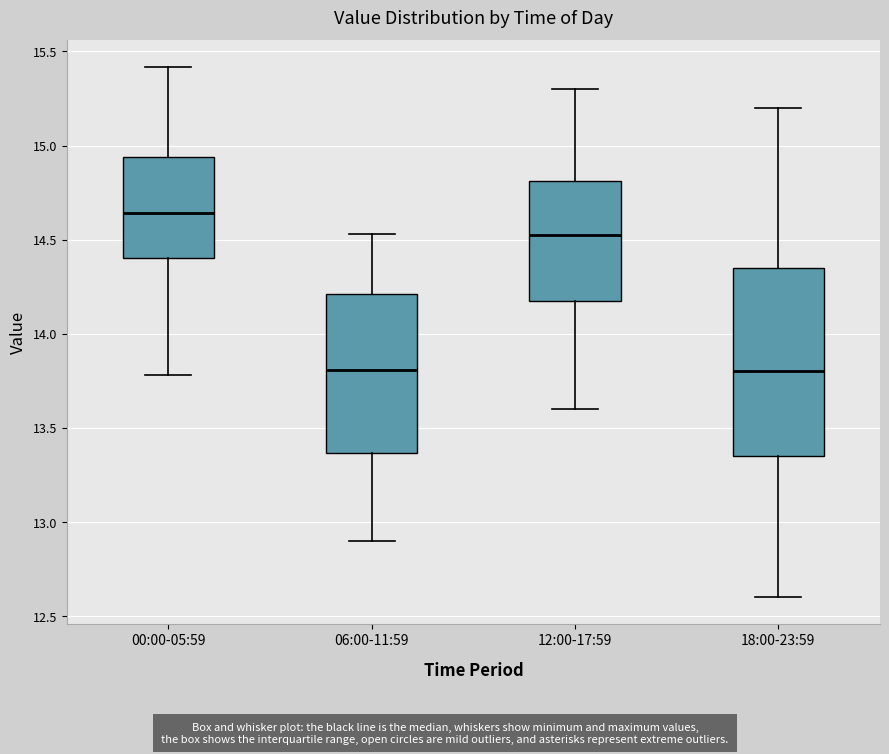

Where does the lower whisker of the box for 18:00-23:59 end on the y-axis? The values are not printed on the chart, so give them approximately, as read against the axis.

12.60